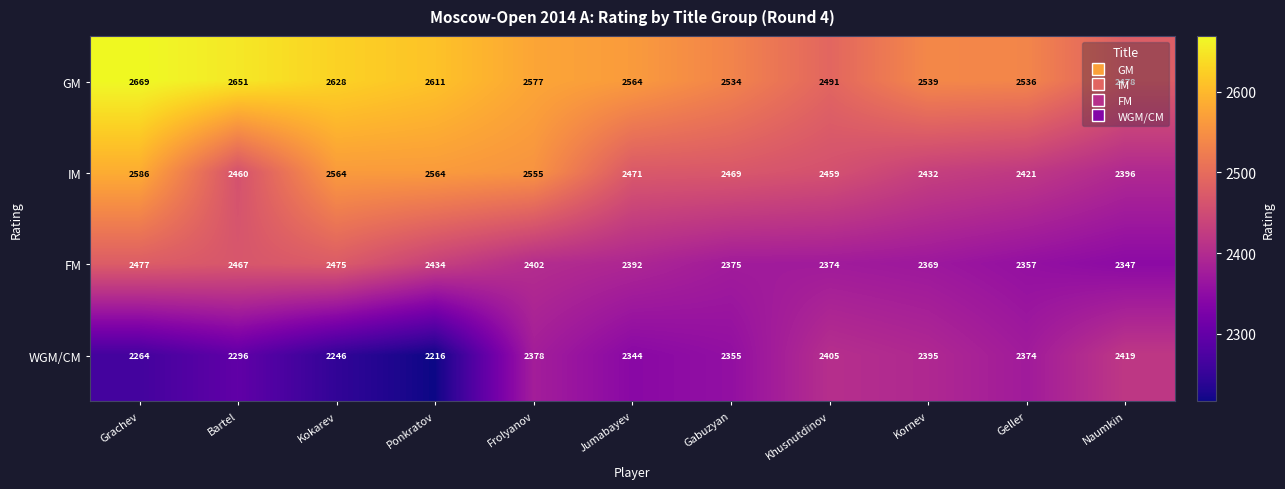

Which series has the widest spread of values?

WGM/CM